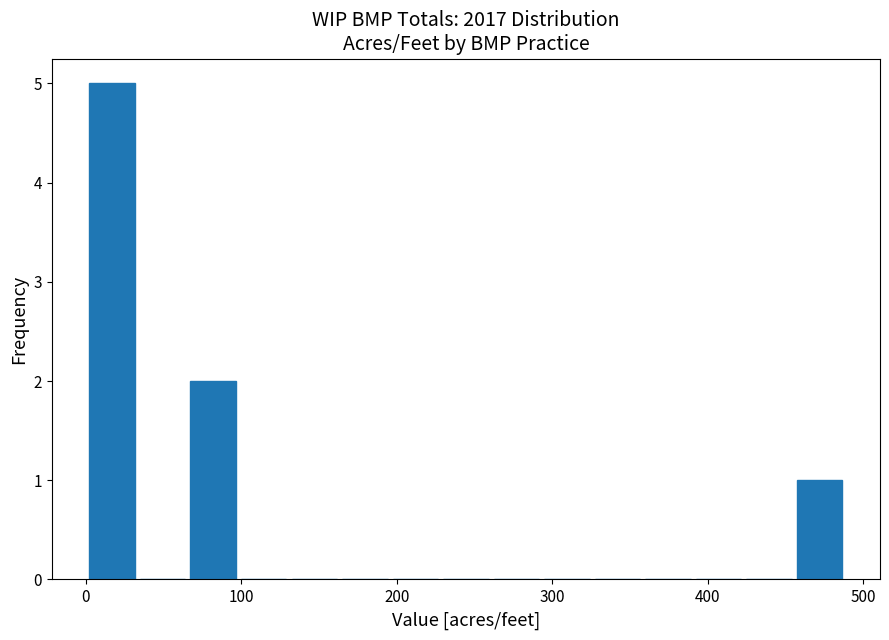

Read against the x-axis, roughly where is the centre of the tallest bar?

20